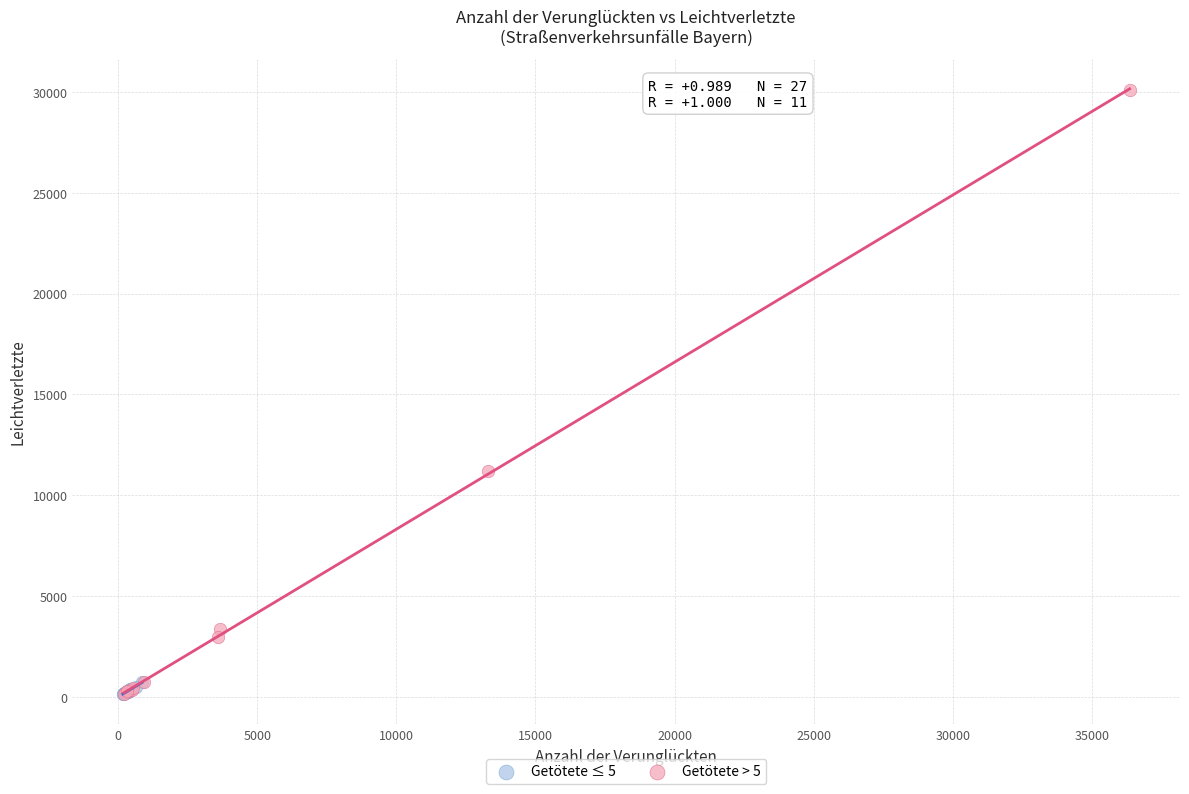

Which series reaches the maximum Y coordinate?

Getötete > 5